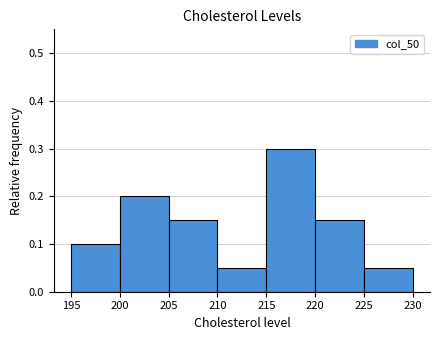

Over which range of the x-axis is the bar tallest?

215 to 220